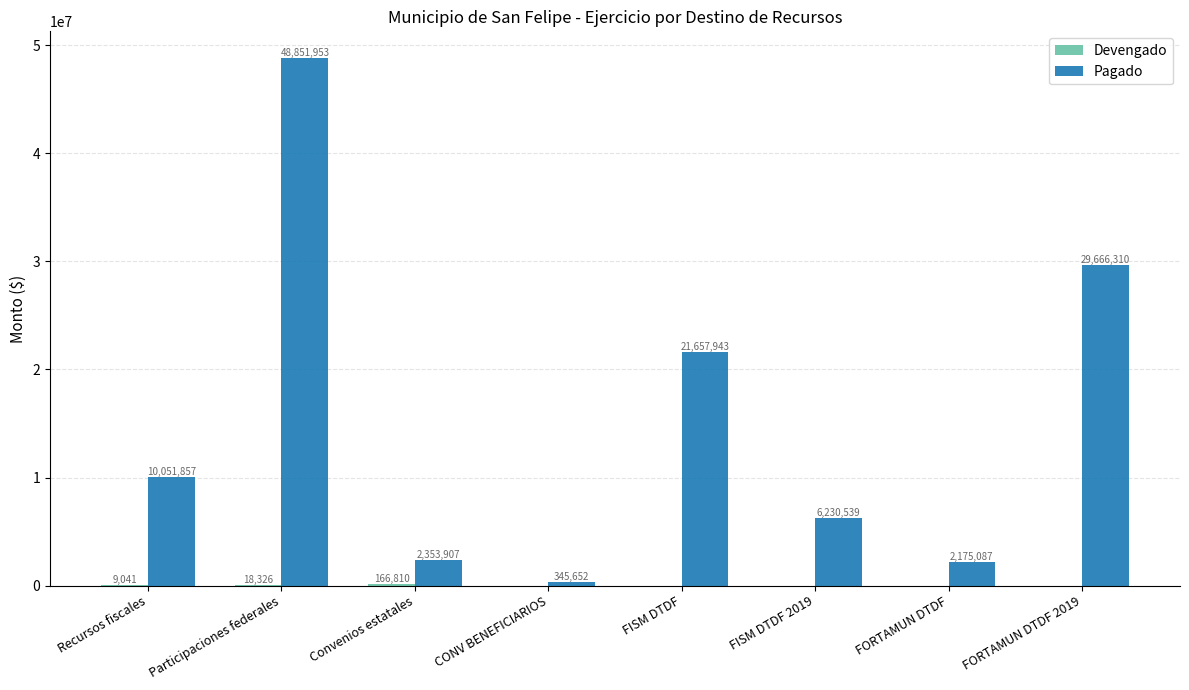

True or false: Pagado has a value of 2175087.2 at FORTAMUN DTDF.

True